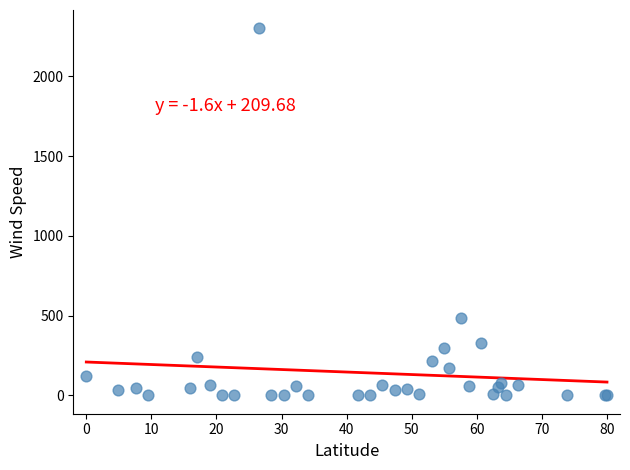

What Y value in the scatter plot is closest to 1150?

483.5